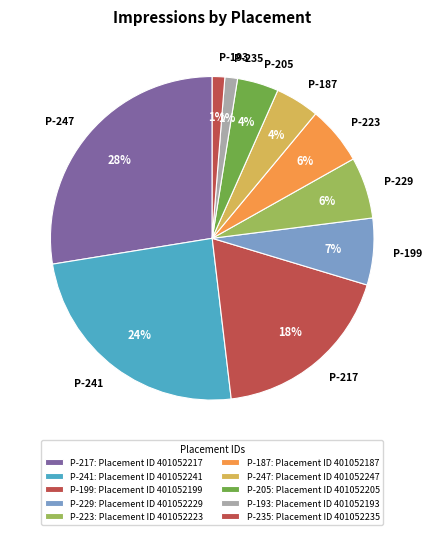

Approximately how many times larger is the value at P-187 compared to P-229?

0.7